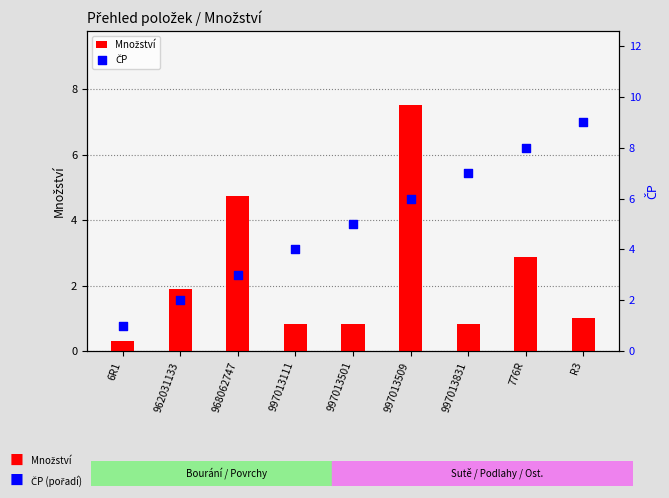

Which series contains the highest Y value?

ČP